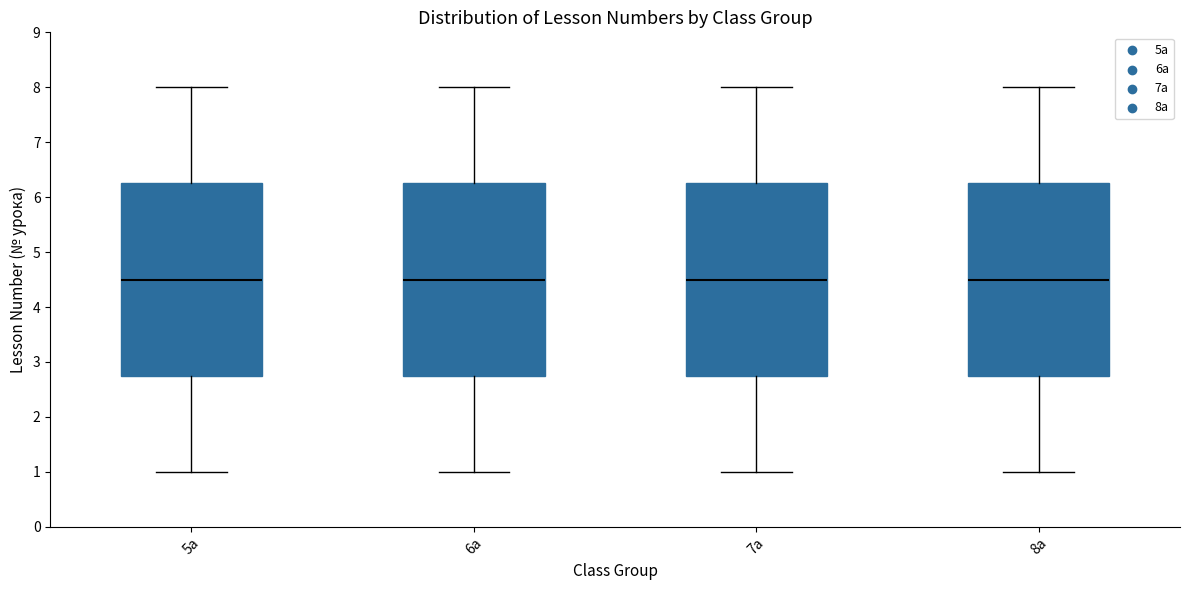

Where does the median line of the box for 7а sit on the y-axis? The values are not printed on the chart, so give them approximately, as read against the axis.

4.5